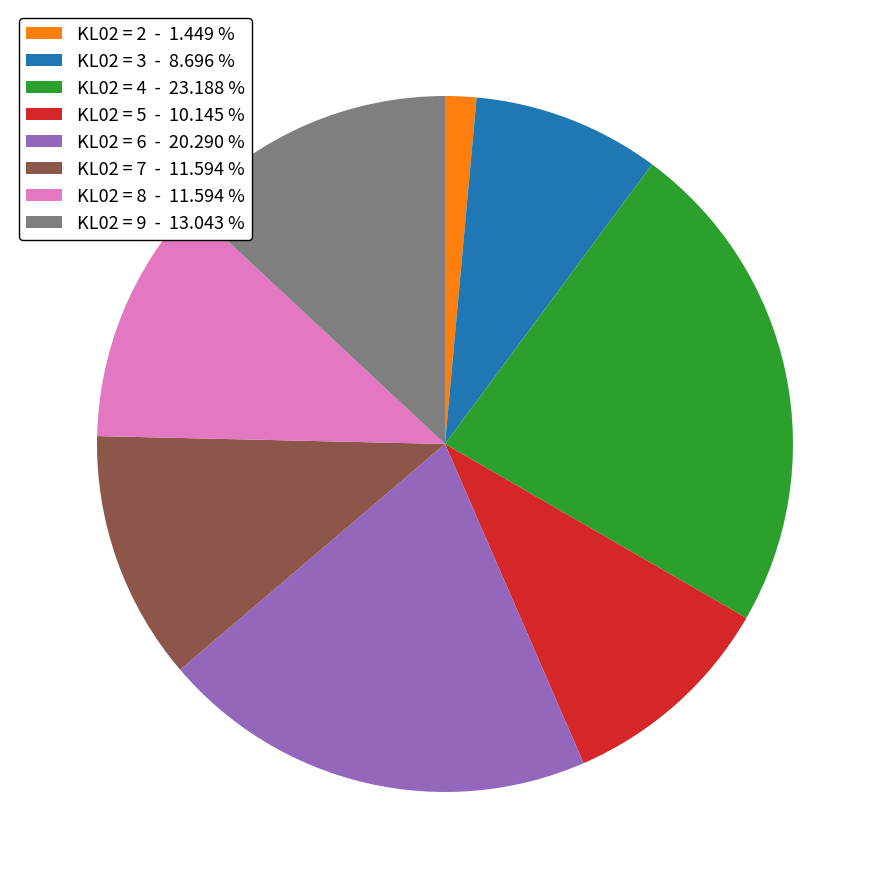

Is there any slice that represents more than half of the pie?

No